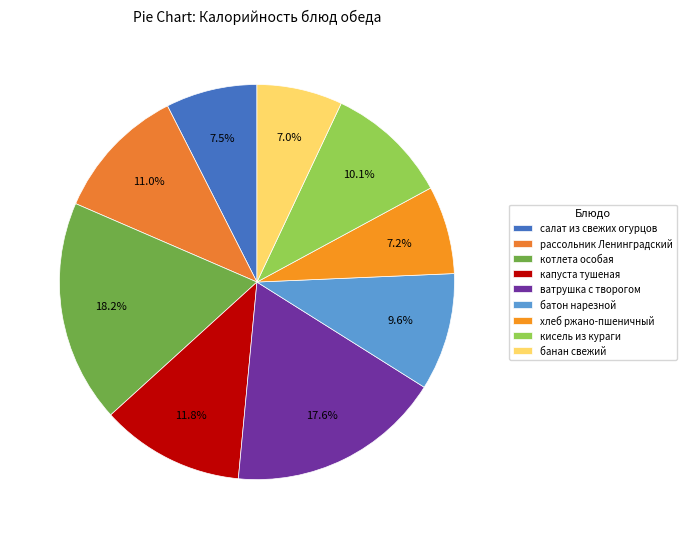

Does any single category account for the majority?

No